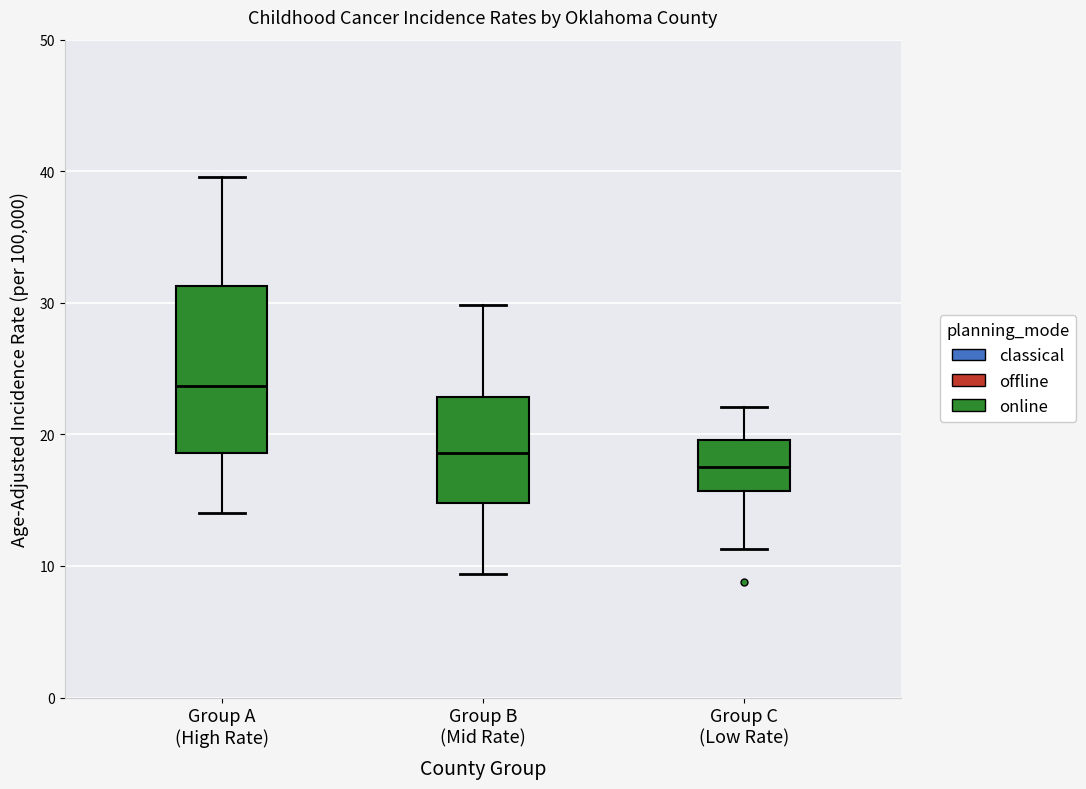

Which box is the tallest, from its lower edge to its upper edge?

Group A (High Rate)